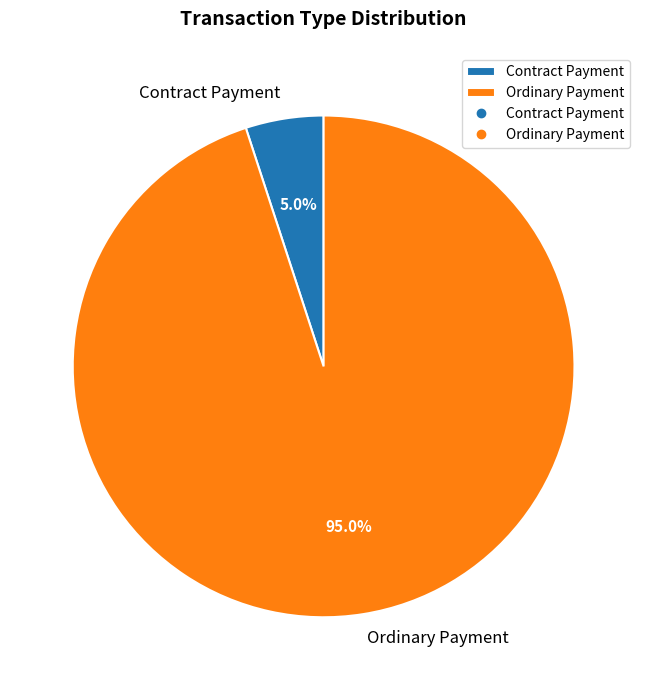

To the nearest percent, what portion does Ordinary Payment represent?

95%